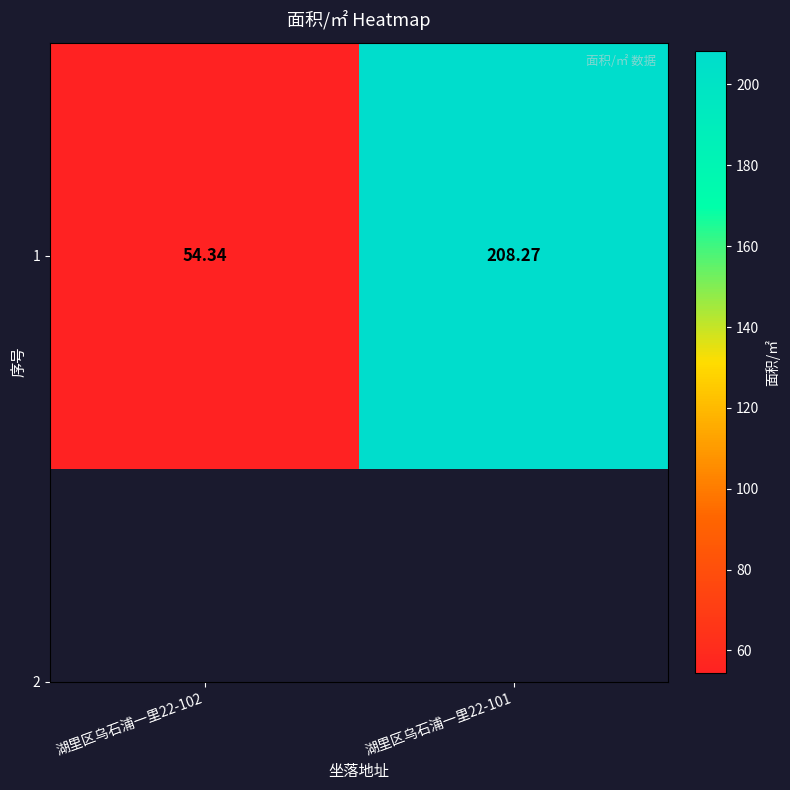

Which label corresponds to the smallest value in the chart?

湖里区乌石浦一里22-102